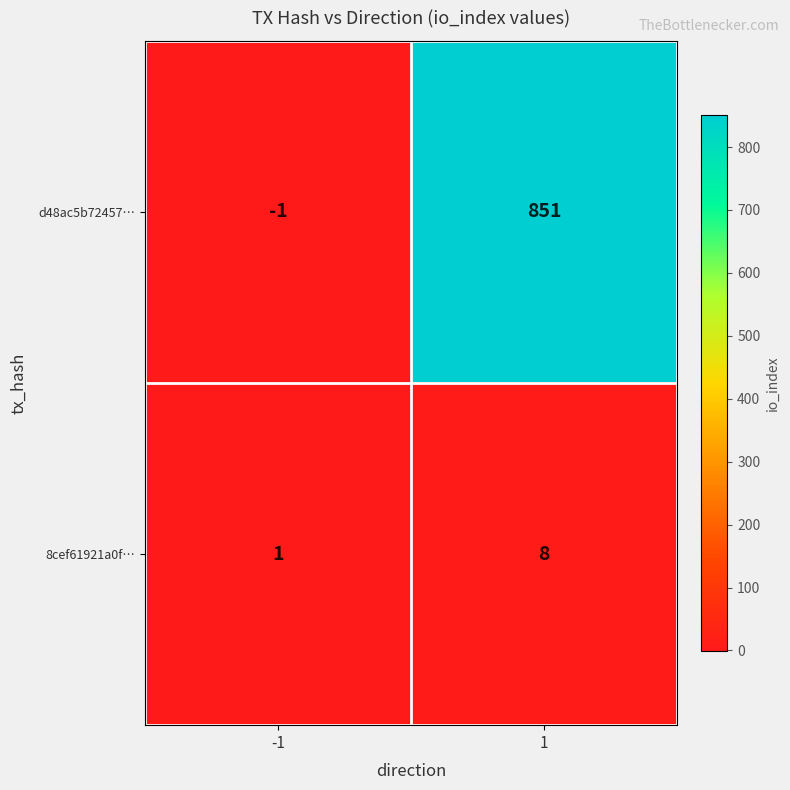

The 8cef61921a0f… series shows 13 at 1. True or false?

False